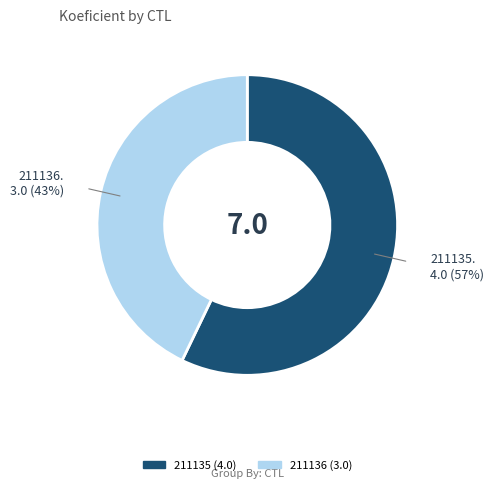

Between 211136 and 211135, which is larger?

211135